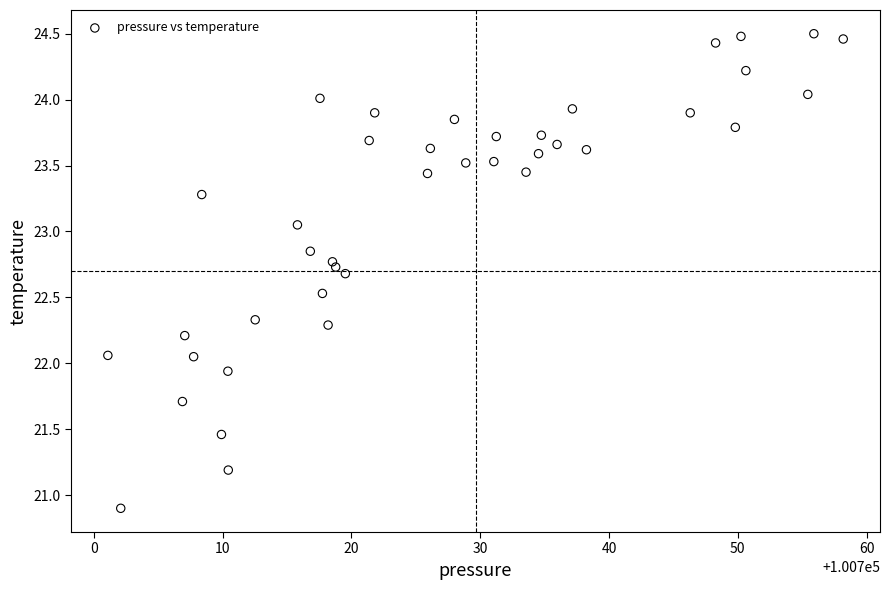

What is the range of X values (max minus min)?

57.1